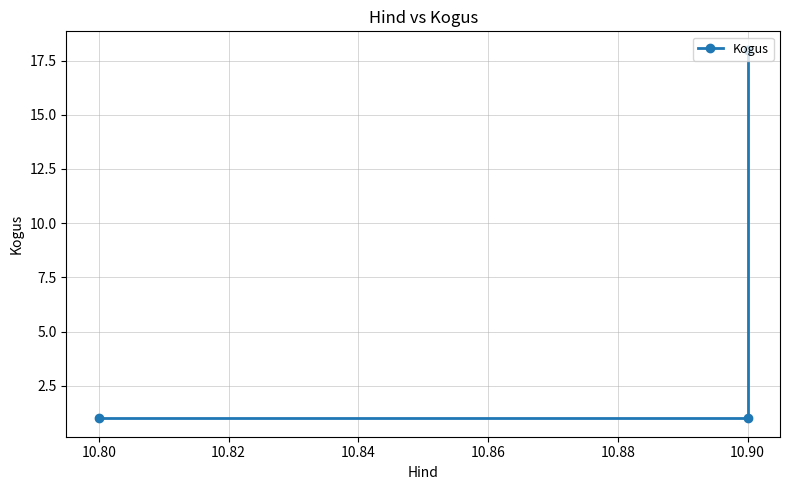

The chart shows a value of 1 at 10.80. True or false?

True